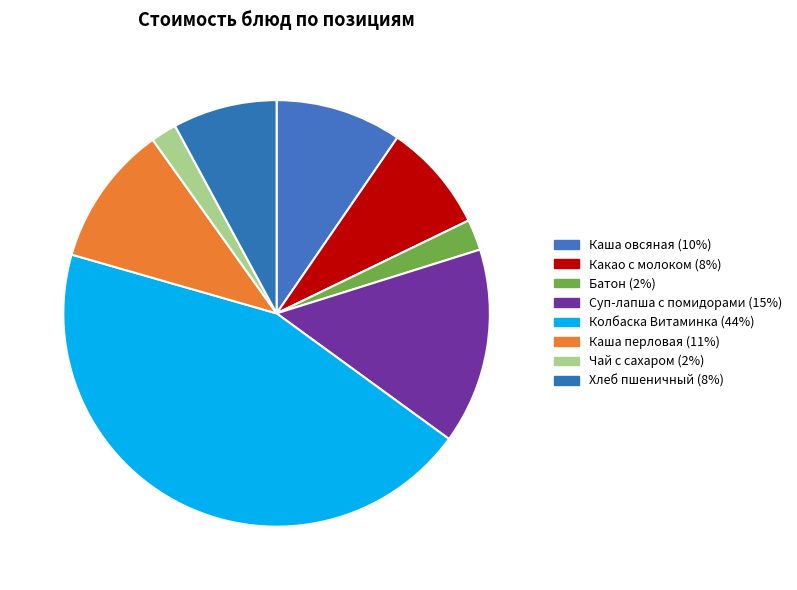

Which has a higher value, Суп-лапша с помидорами or Колбаска Витаминка?

Колбаска Витаминка